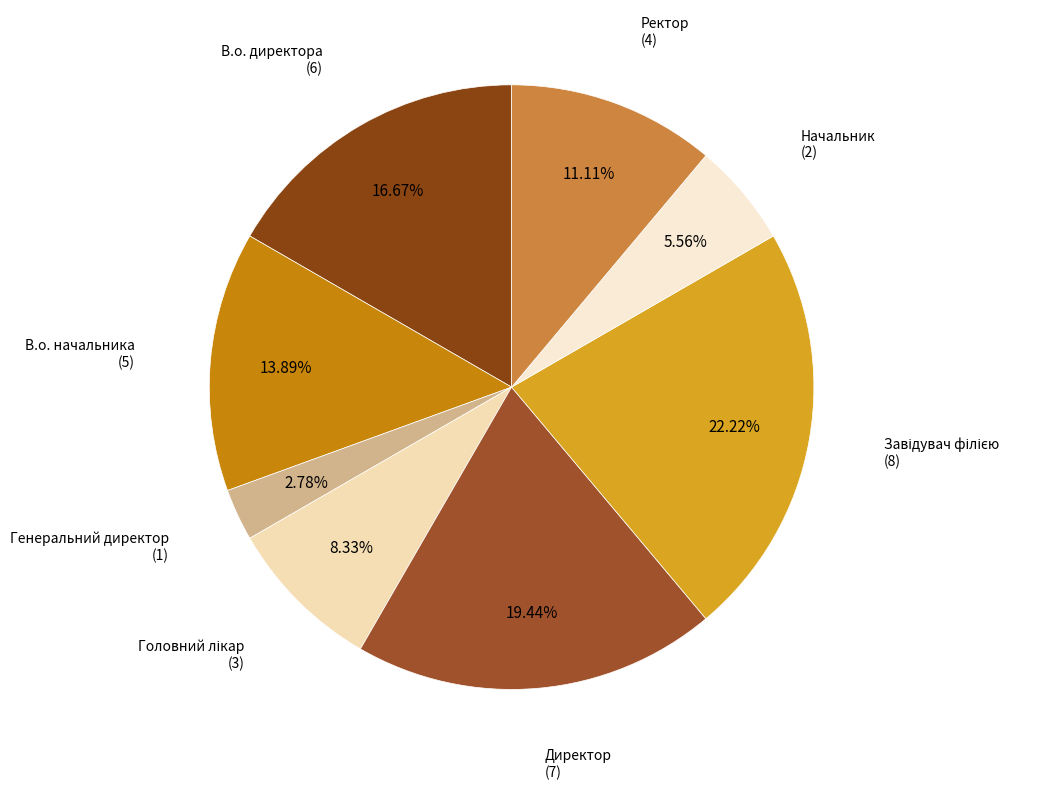

Rank the categories by value from lowest to highest.

Генеральний директор, Начальник, Головний лікар, Ректор, В.о. начальника, В.о. директора, Директор, Завідувач філією